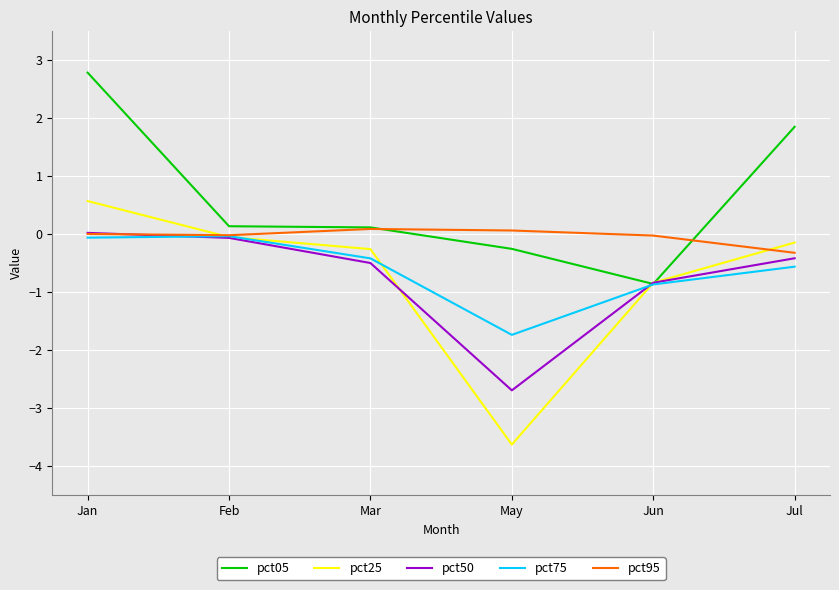

What is the difference between the pct75 values at Mar and Feb?

0.4